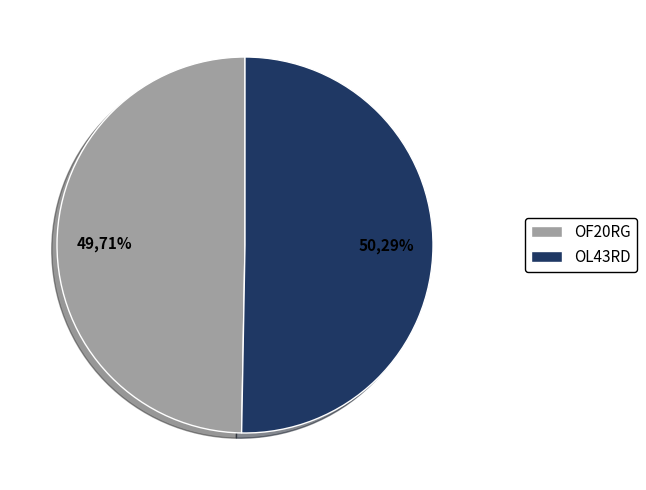

How many segments does this pie chart have?

2